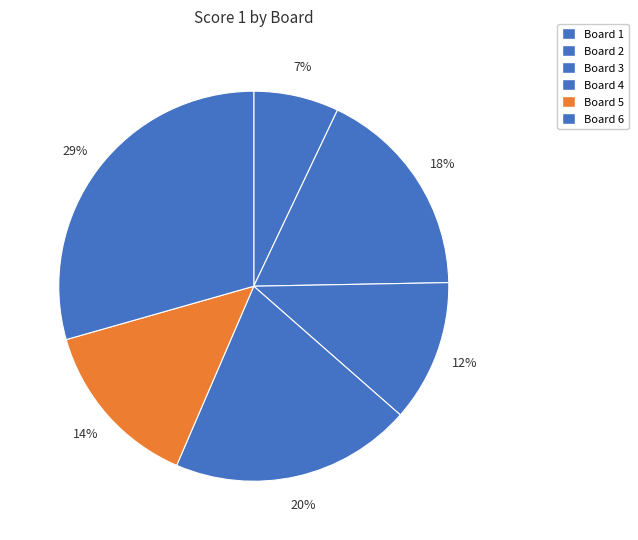

What percentage is the Board 4 slice, to the nearest percent?

20%